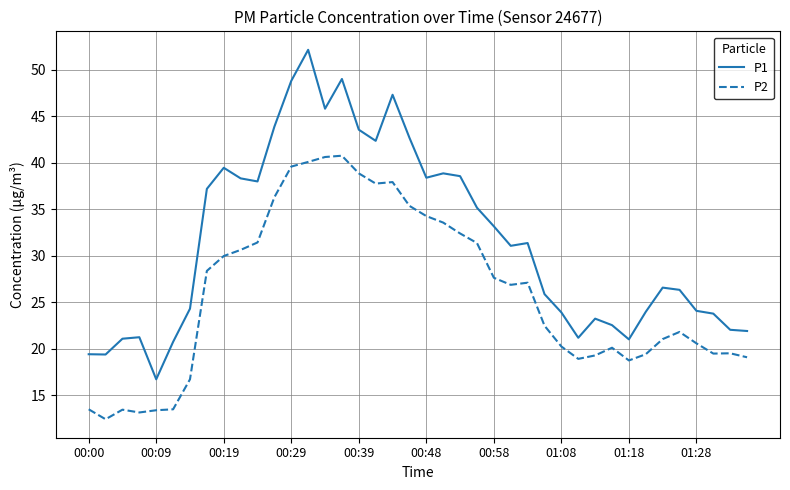

At how many categories does at least one series exceed 18?

39